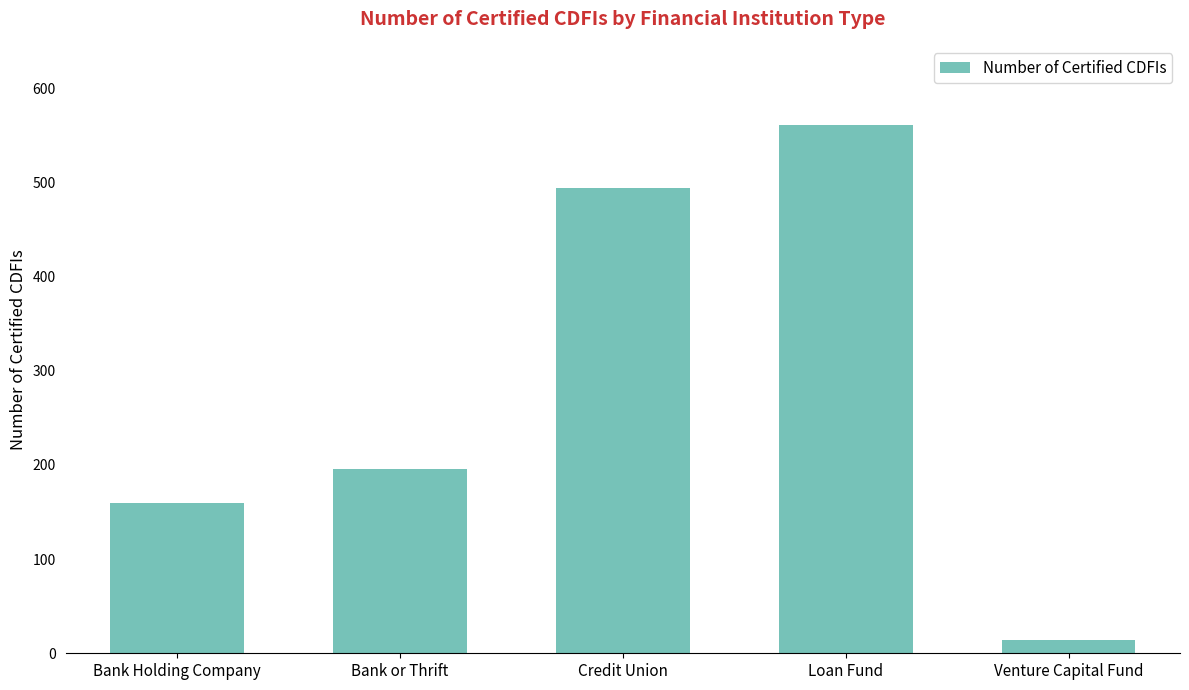

What is the average value?

285